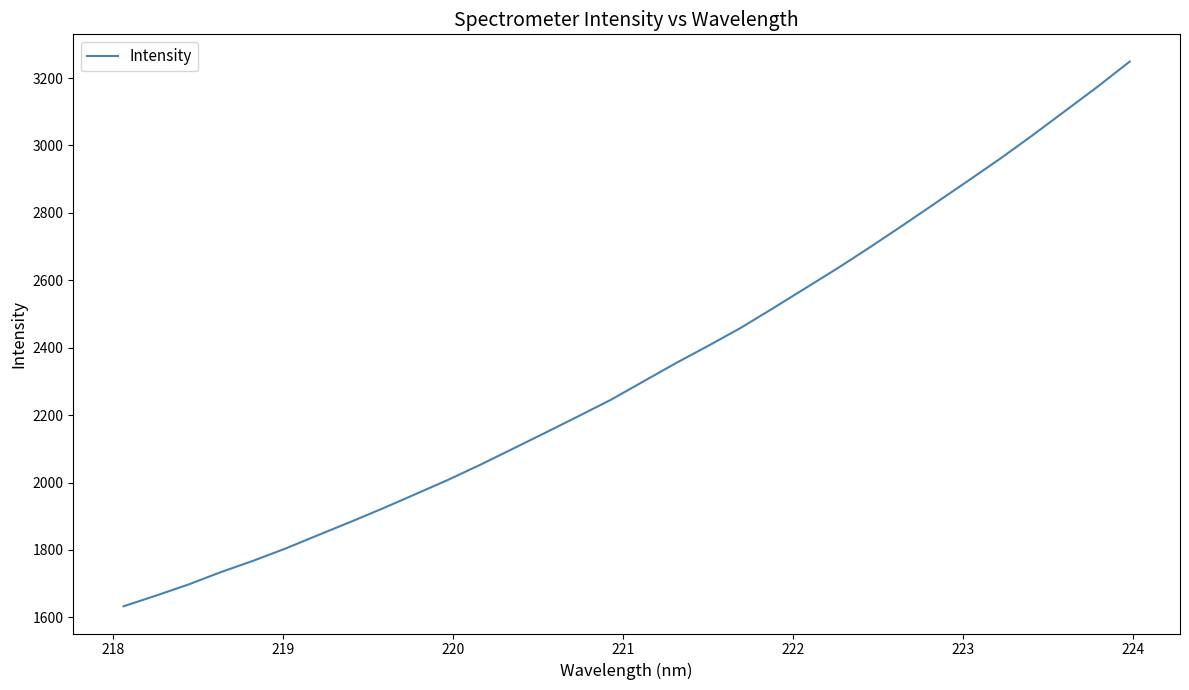

What is the minimum value shown in the chart?

1633.1